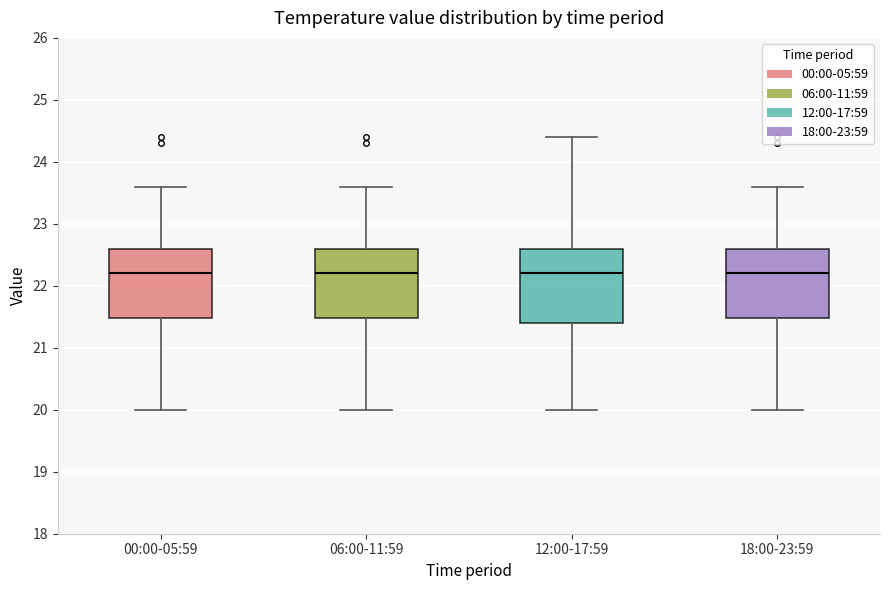

Reading left to right, read every box against the y-axis: the position of its median line, the range the box covers, and the ends of its whiskers. The values are not printed on the chart, so give them approximately, as read against the axis.

00:00-05:59: median 22.2, box 21.5 to 22.6, whiskers 20.0 to 23.6
06:00-11:59: median 22.2, box 21.5 to 22.6, whiskers 20.0 to 23.6
12:00-17:59: median 22.2, box 21.4 to 22.6, whiskers 20.0 to 24.4
18:00-23:59: median 22.2, box 21.5 to 22.6, whiskers 20.0 to 23.6